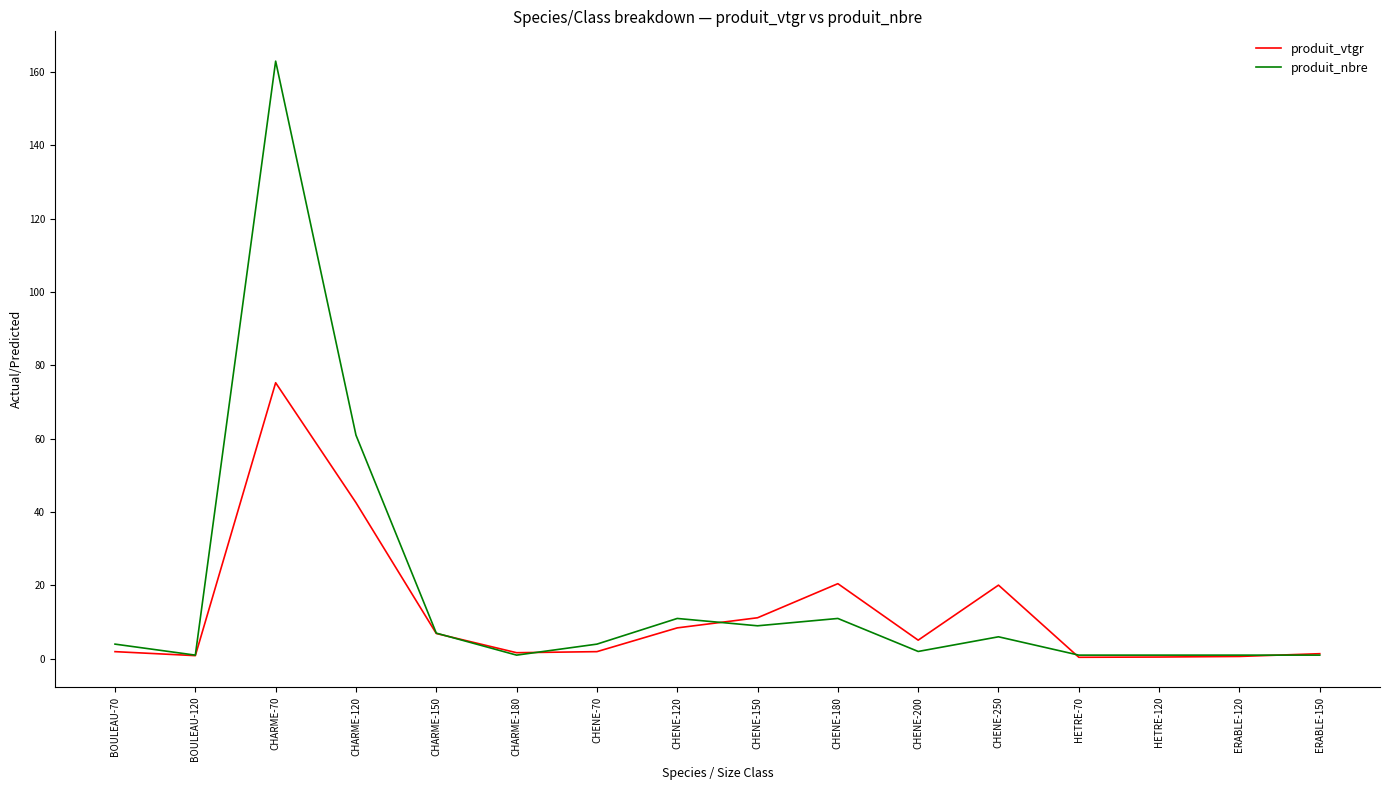

Is this an area chart (filled region under the line)?

No